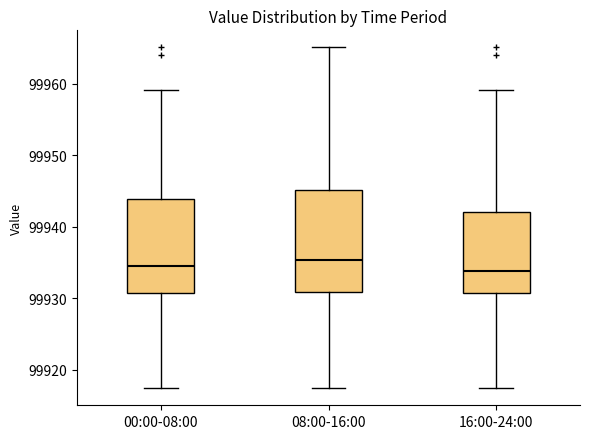

Reading left to right, read every box against the y-axis: the position of its median line, the range the box covers, and the ends of its whiskers. The values are not printed on the chart, so give them approximately, as read against the axis.

00:00-08:00: median 99935, box 99931 to 99944, whiskers 99917 to 99959
08:00-16:00: median 99935, box 99931 to 99945, whiskers 99917 to 99965
16:00-24:00: median 99934, box 99931 to 99942, whiskers 99917 to 99959